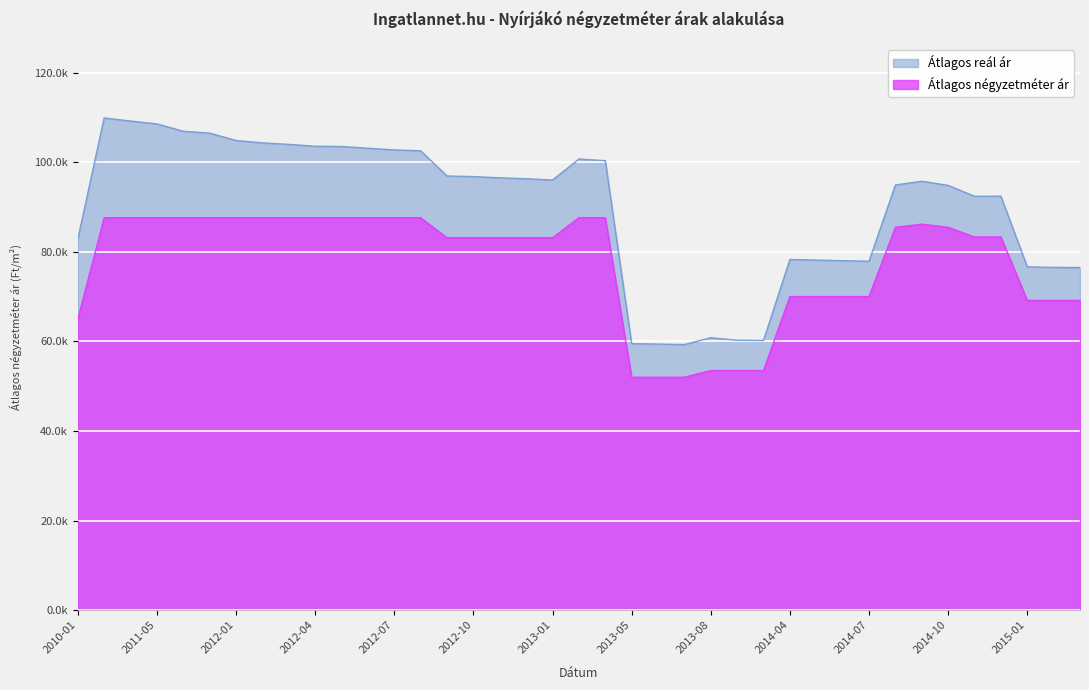

Which series has the widest spread of values?

Átlagos reál ár